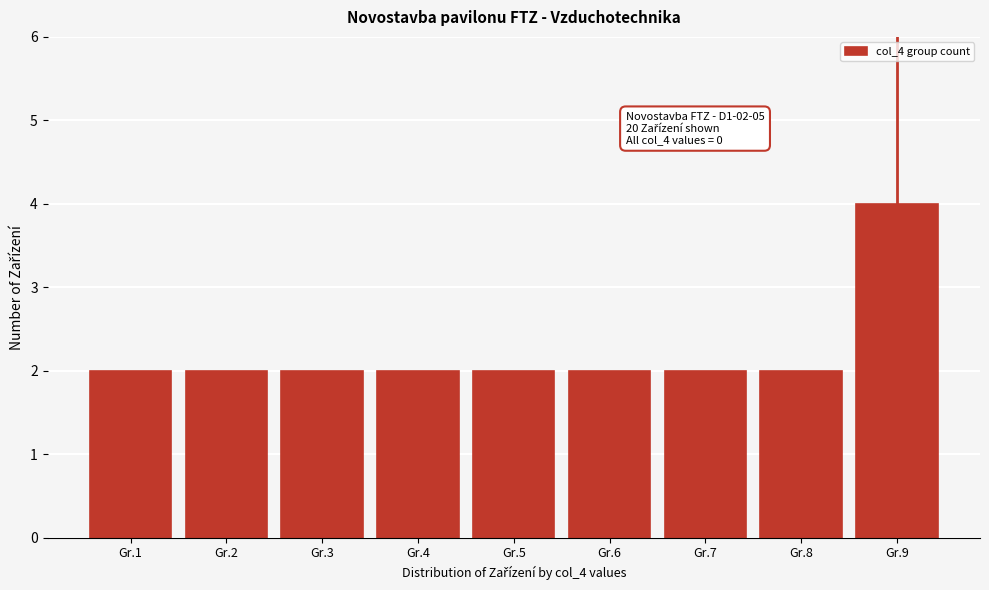

Reading left to right, what are all the values shown in this chart?

2	2	2	2	2	2	2	2	4